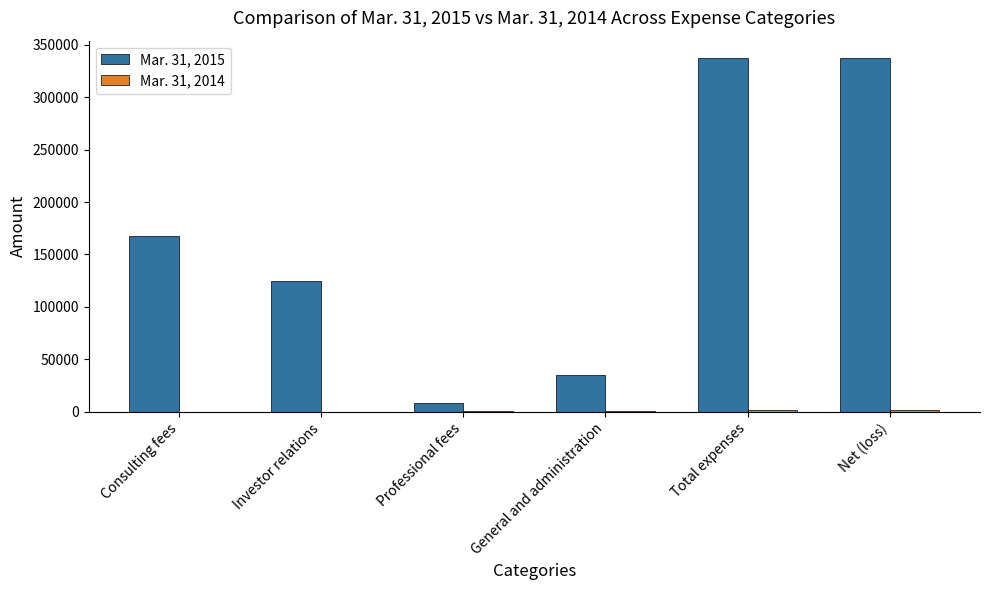

What is the maximum value shown in the chart?

337052